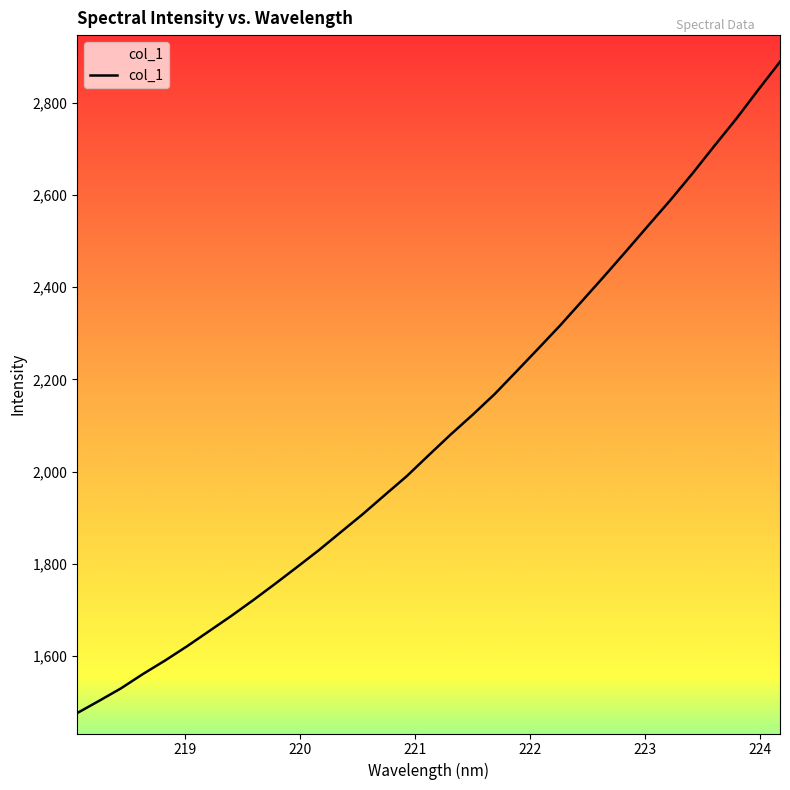

What is the minimum value shown in the chart?

1476.0